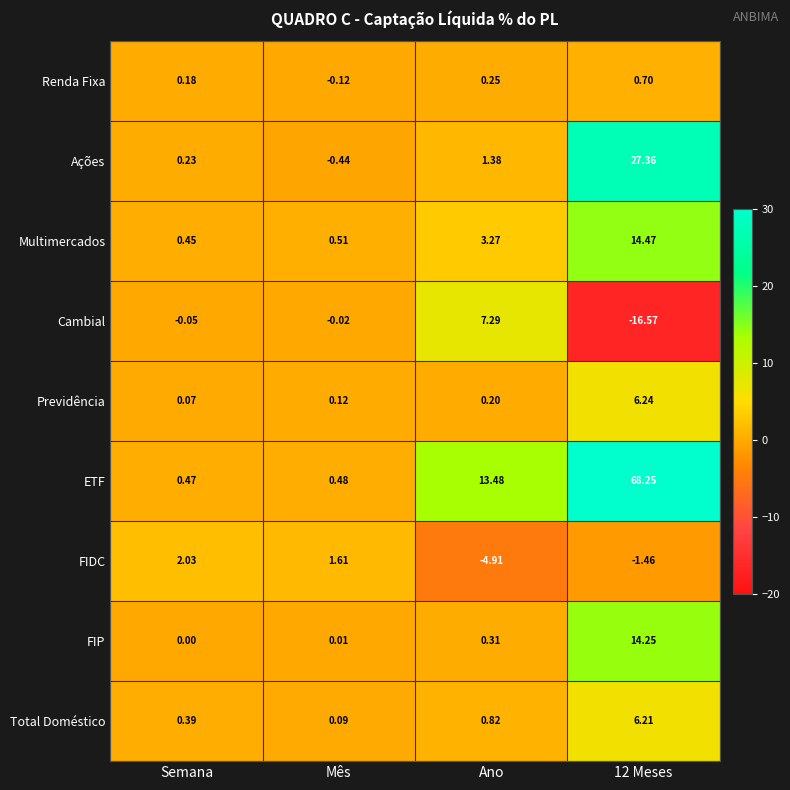

Is the value of Cambial at Mês greater than the value of FIDC at Mês?

No